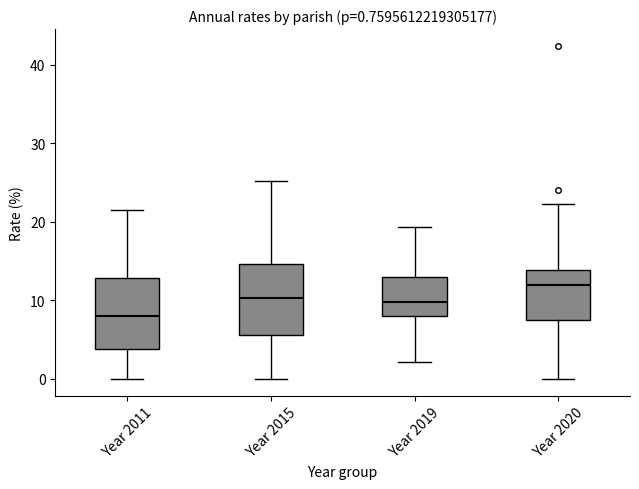

Which box's median line is the lowest?

Year 2011